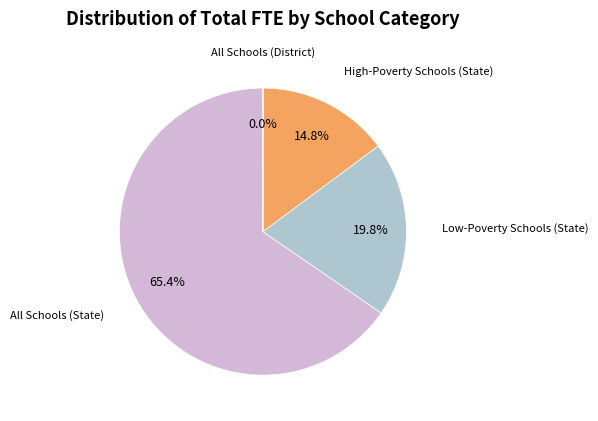

Does any single category account for the majority?

Yes